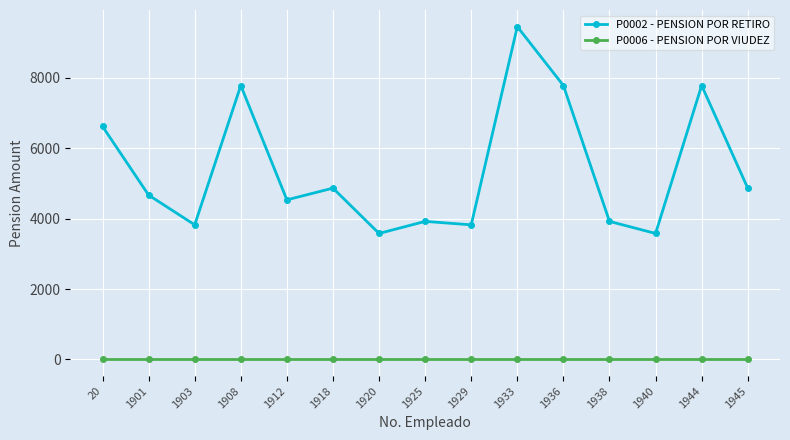

How many lines are shown in the chart?

2